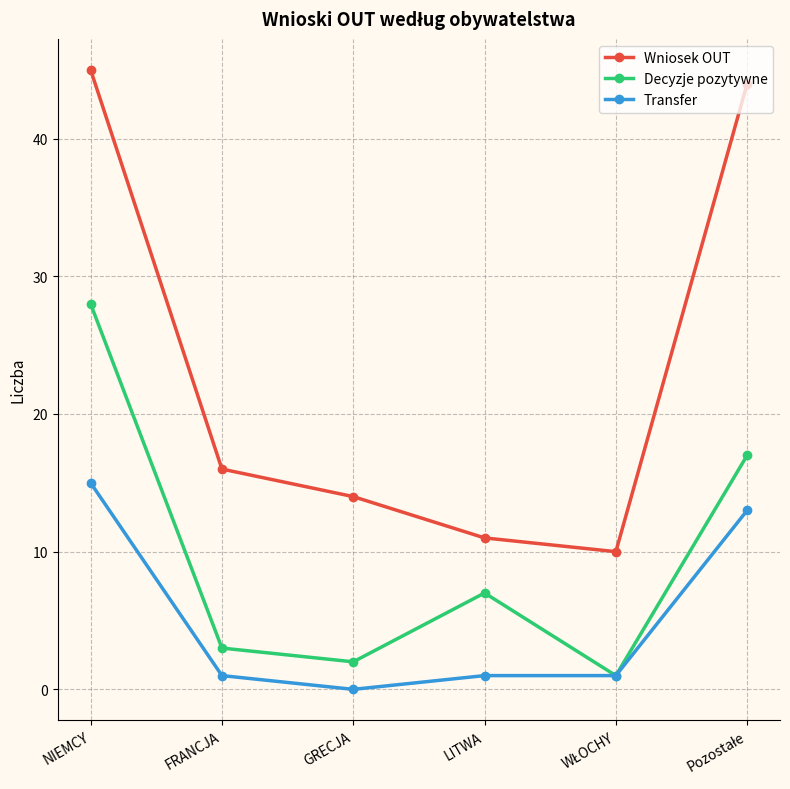

True or false: Wniosek OUT and Decyzje pozytywne intersect in this chart.

False